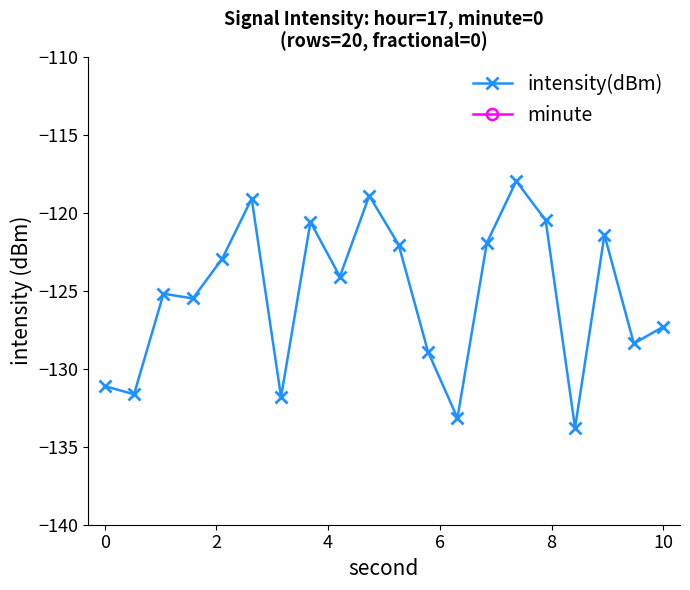

True or false: intensity(dBm) and minute intersect in this chart.

False